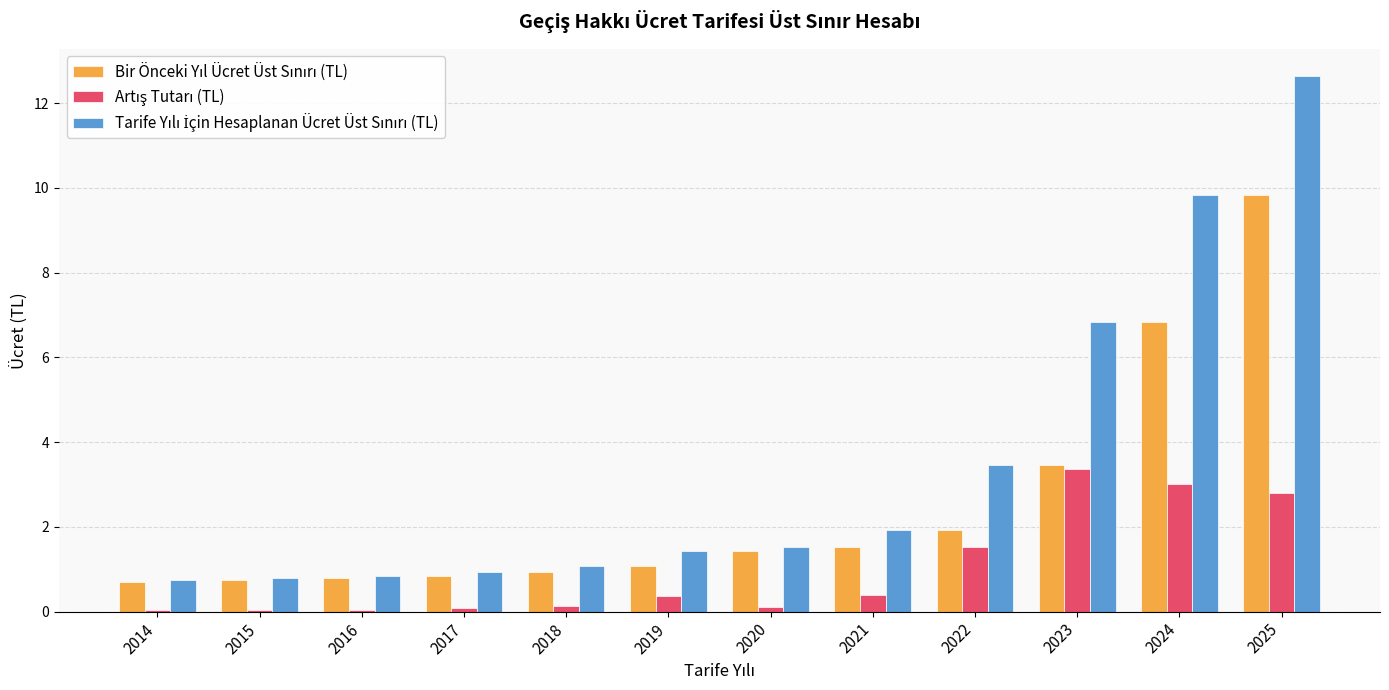

What is the difference between the highest and lowest values at 2024?

6.8